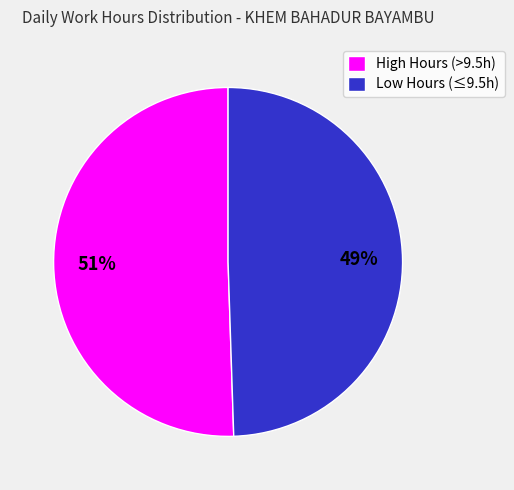

Count the number of slices in the pie.

2